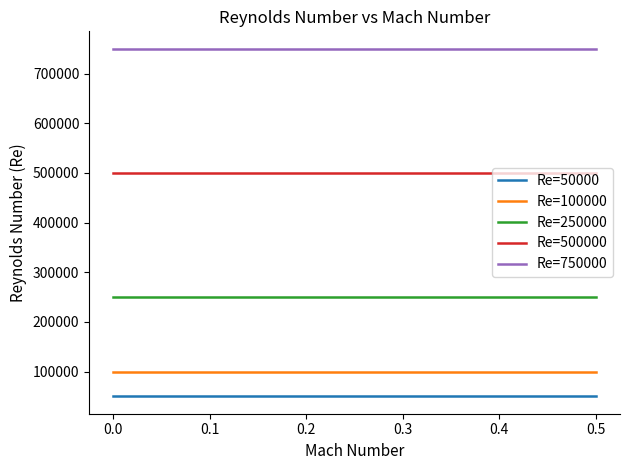

What is the minimum value shown in the chart?

50000